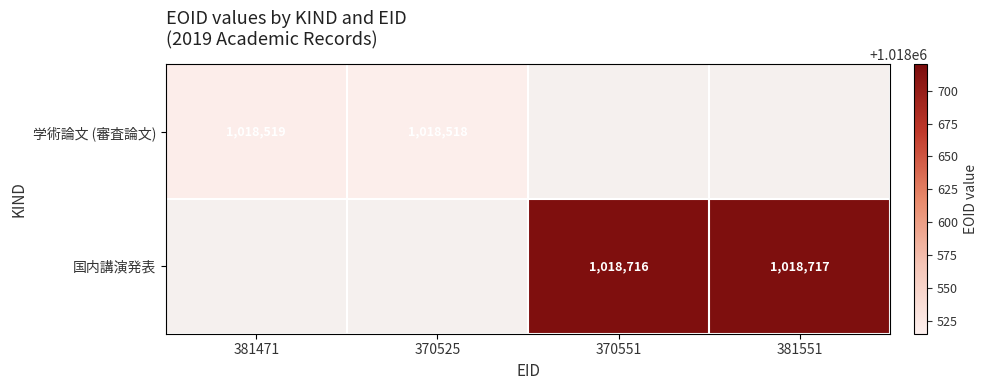

At how many categories does at least one series exceed 1018580?

2